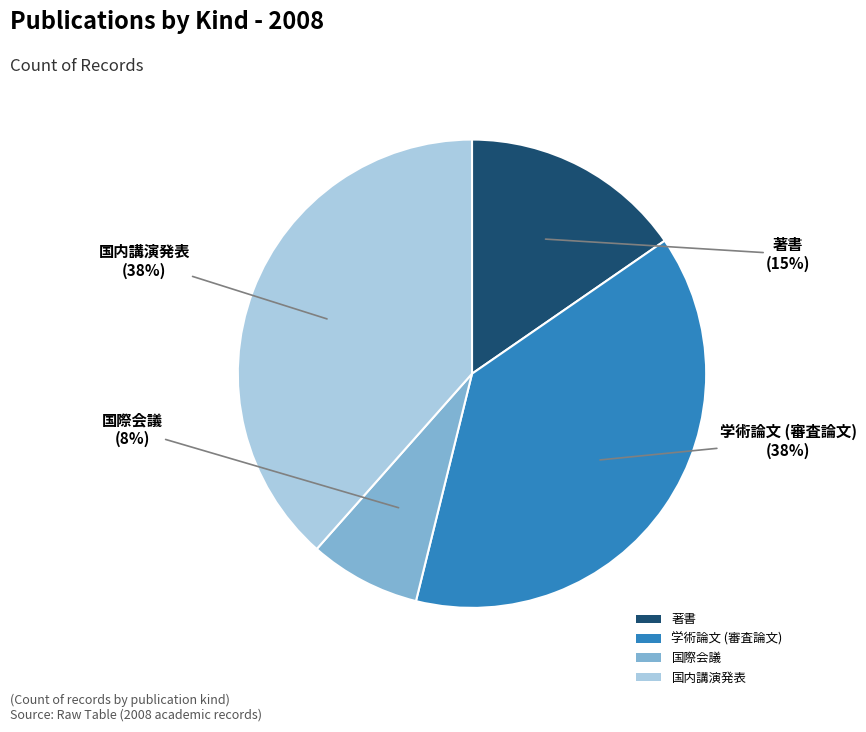

Which category has the smallest portion of the pie?

国際会議